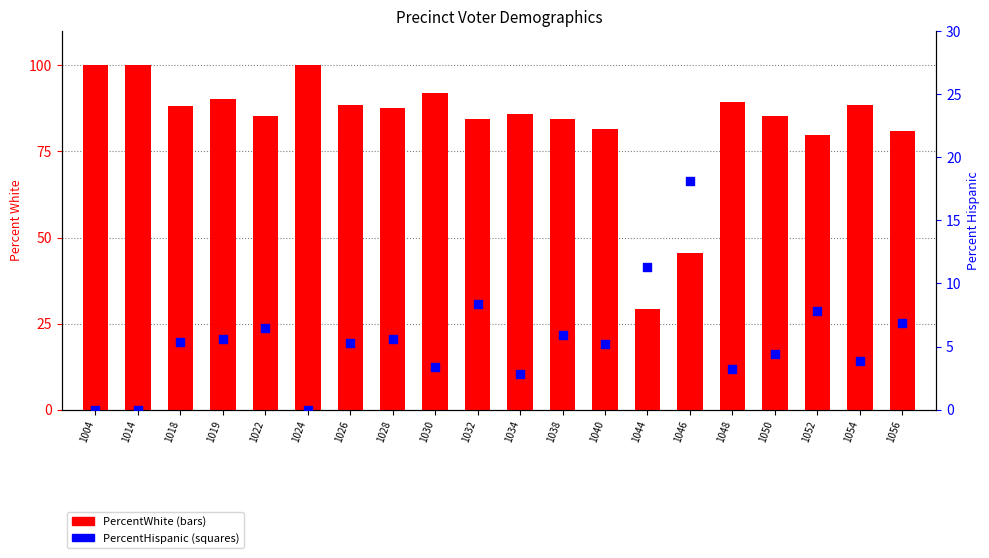

Which series reaches the maximum Y coordinate?

PercentWhite